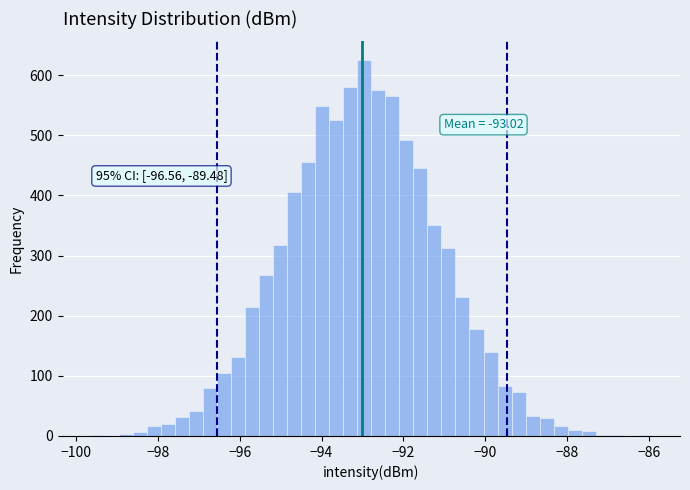

Around what value on the x-axis is the tallest bar? Give the approximate position of its centre, as read against the axis.

-93.0